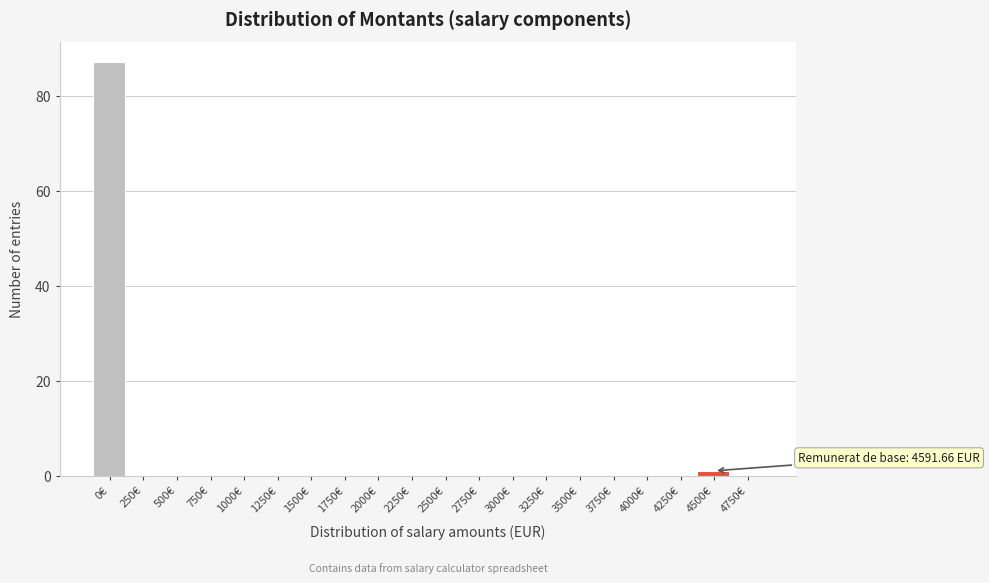

Reading right to left, transcribe all the data shown in this chart.

4750€=0	4500€=1	4250€=0	4000€=0	3750€=0	3500€=0	3250€=0	3000€=0	2750€=0	2500€=0	2250€=0	2000€=0	1750€=0	1500€=0	1250€=0	1000€=0	750€=0	500€=0	250€=0	0€=87